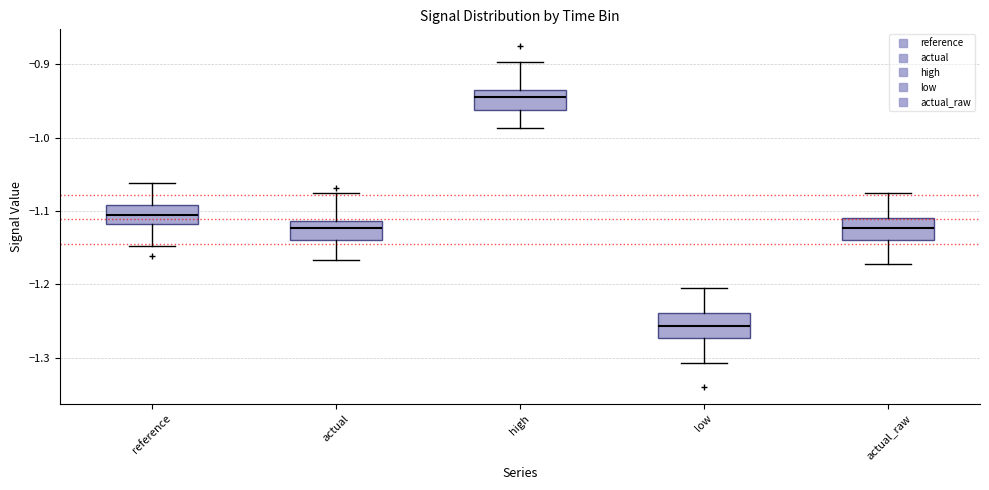

Reading left to right, transcribe this box plot: for each box, give where its median line is, the range the box spans, and where its two whiskers end, as read against the y-axis. The values are not printed on the chart, so give them approximately, as read against the axis.

reference: median -1.11, box -1.12 to -1.09, whiskers -1.15 to -1.06
actual: median -1.12, box -1.14 to -1.11, whiskers -1.17 to -1.07
high: median -0.95, box -0.96 to -0.94, whiskers -0.99 to -0.90
low: median -1.26, box -1.27 to -1.24, whiskers -1.31 to -1.20
actual_raw: median -1.12, box -1.14 to -1.11, whiskers -1.17 to -1.07